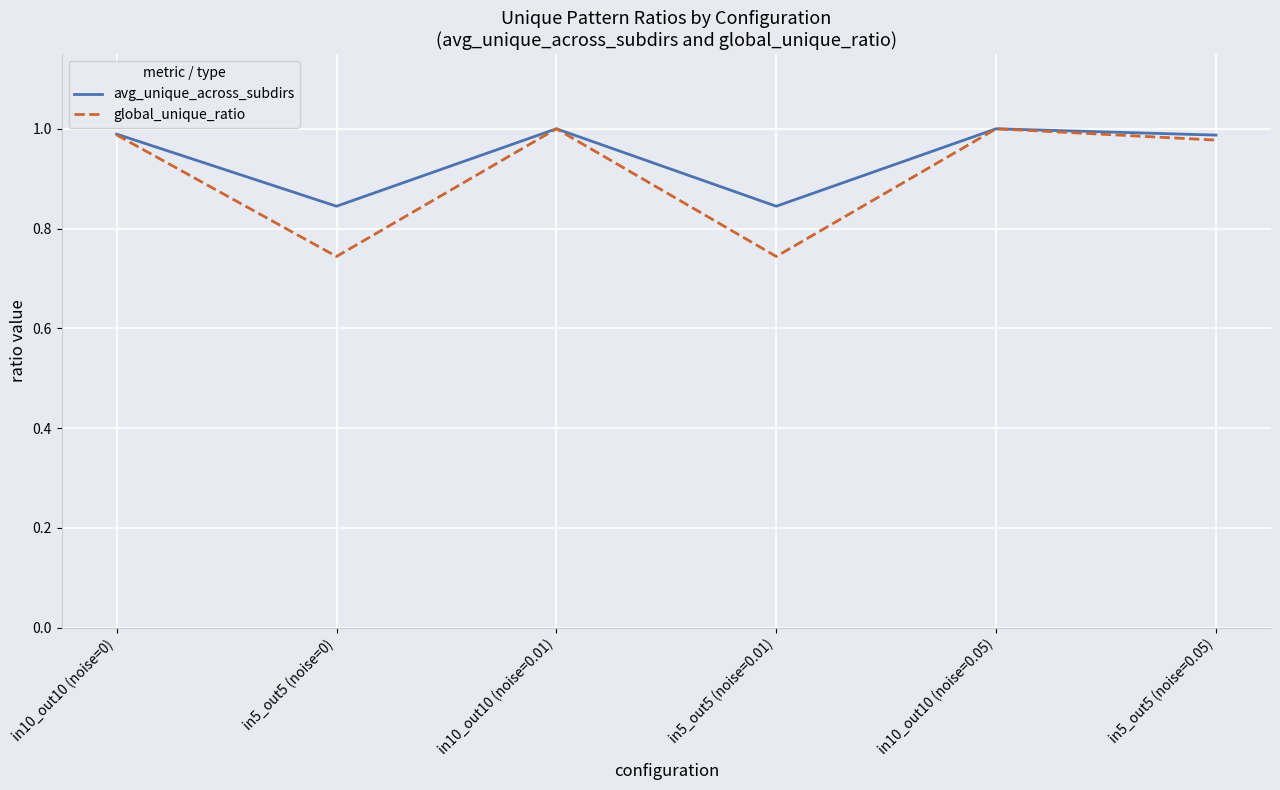

What position from the left is in10_out10 (noise=0)?

1